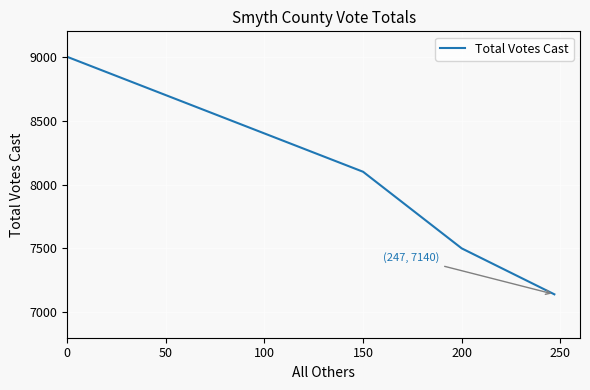

True or false: there are more than 2 points higher than both neighbors.

False